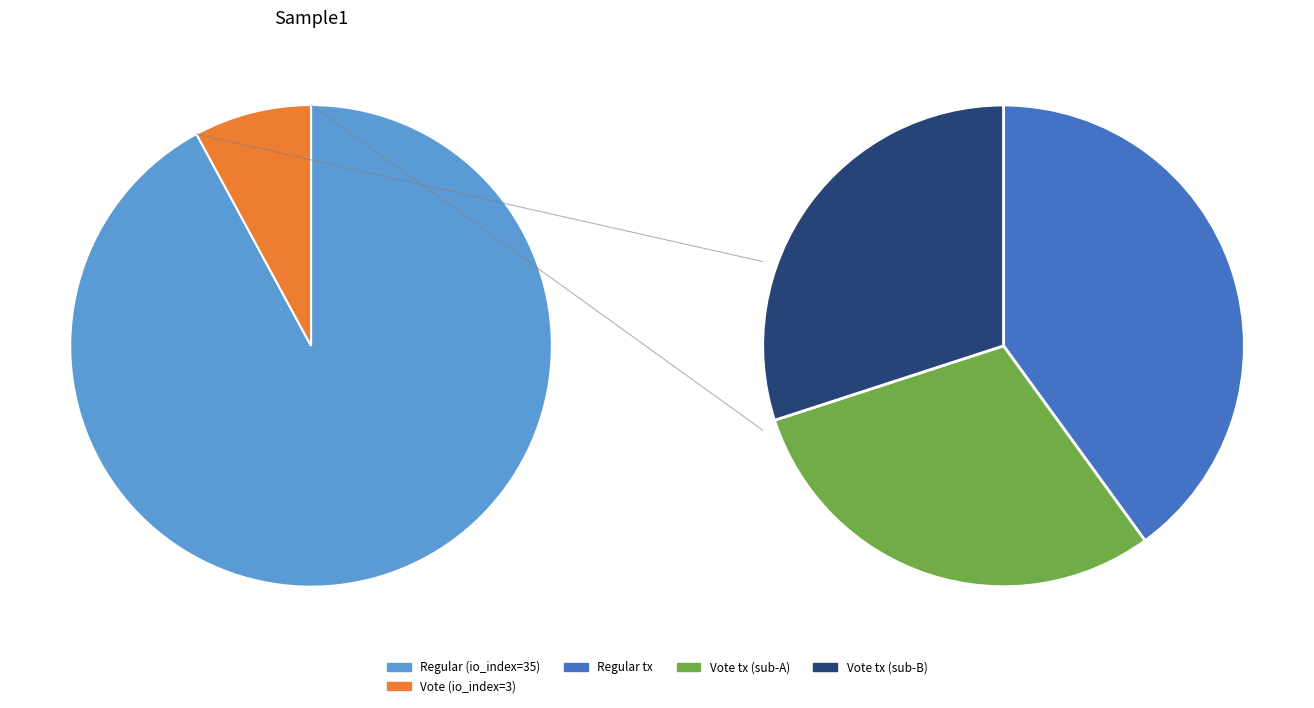

Between Vote (io_index=3) and Regular (io_index=35), which is larger?

Regular (io_index=35)